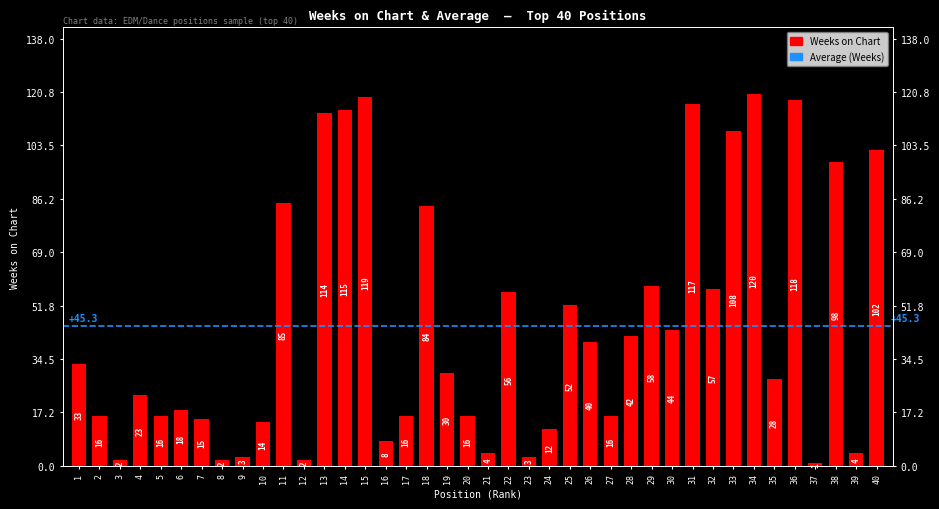

Approximately how many times larger is the value at 30 compared to 31?

0.4